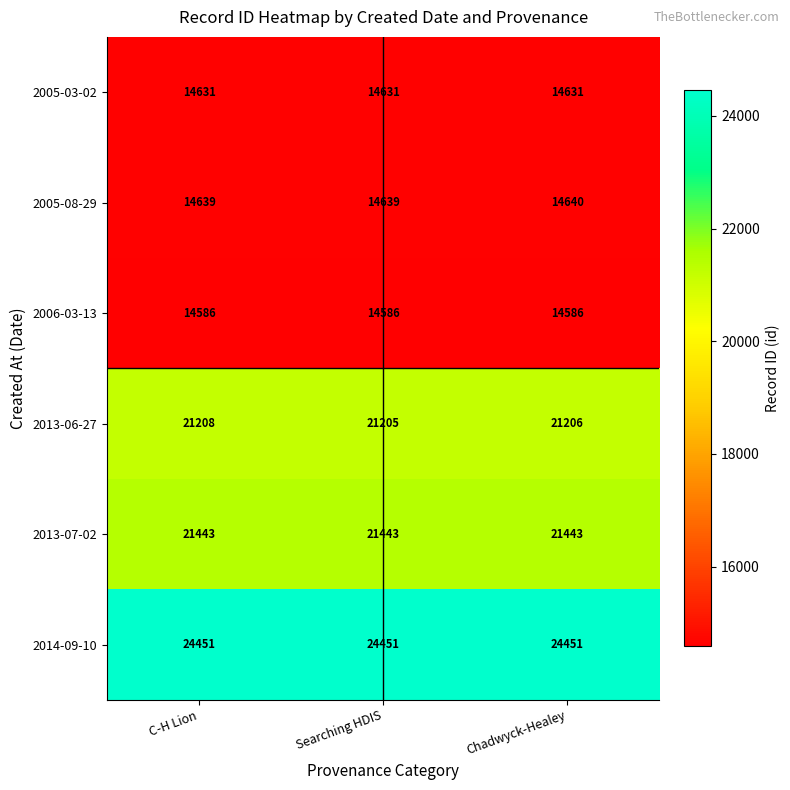

At Chadwyck-Healey, list the series in order from largest to smallest.

2014-09-10, 2013-07-02, 2013-06-27, 2005-08-29, 2005-03-02, 2006-03-13